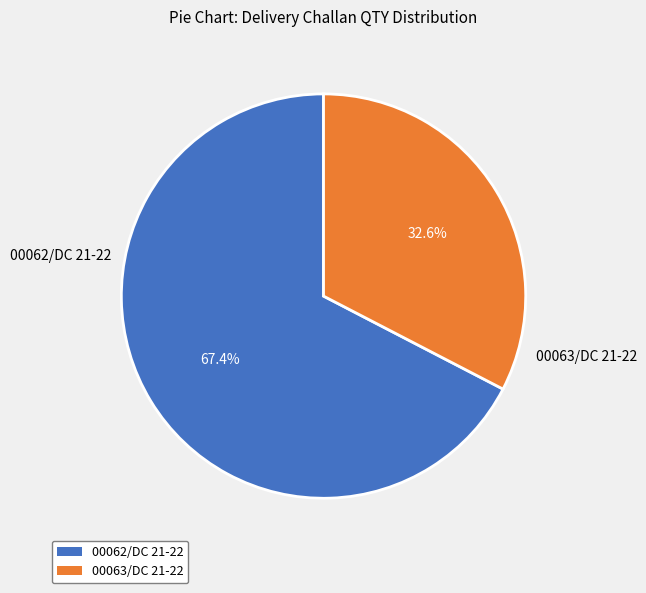

Which slice is the smallest?

00063/DC 21-22